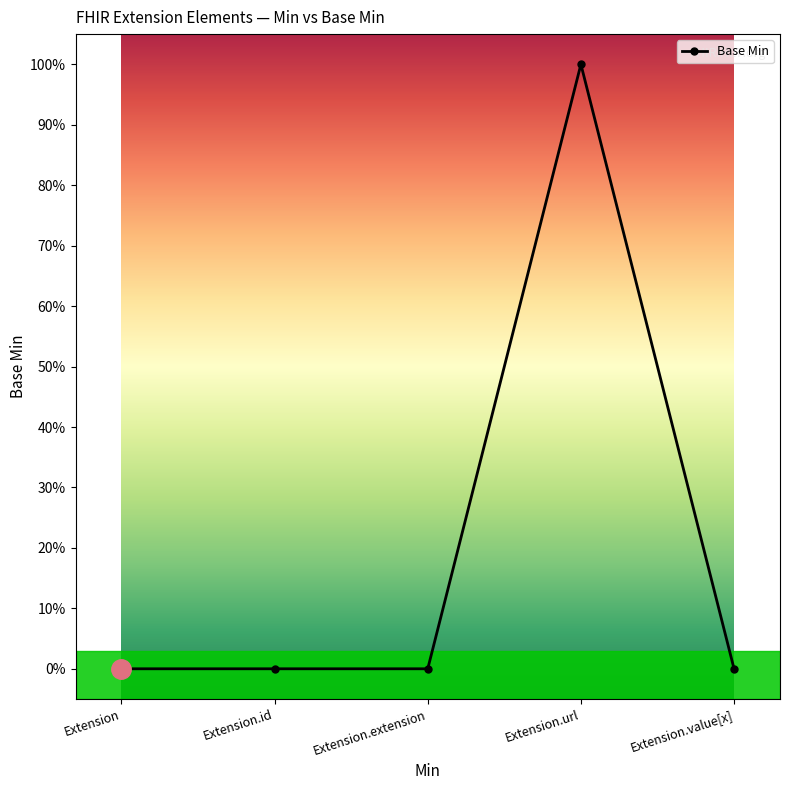

What position from the right is Extension.value[x]?

1